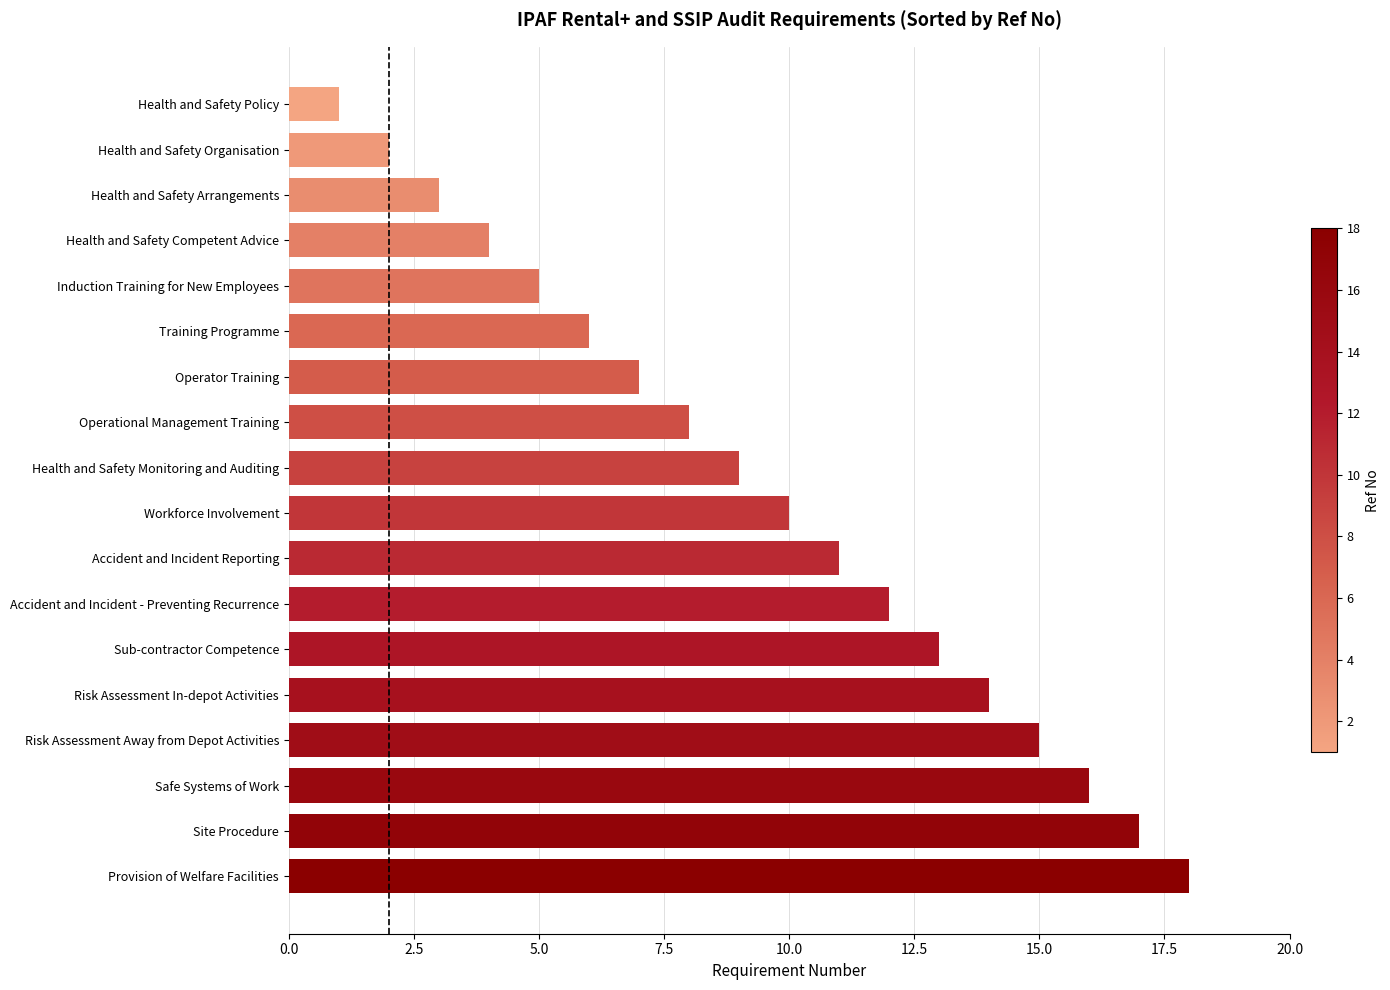

True or false: the data shows 23 at Risk Assessment In-depot Activities.

False